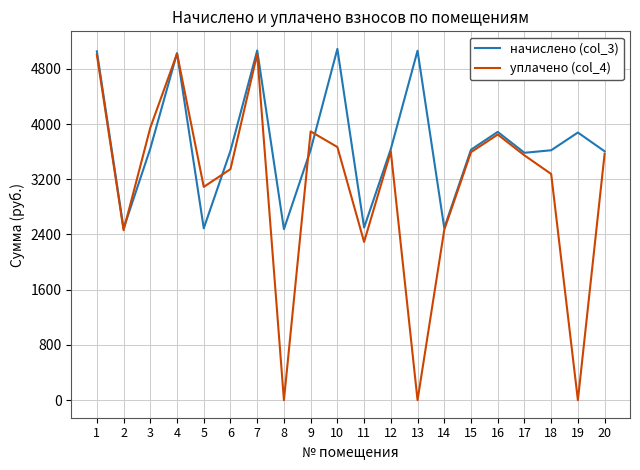

What is the sum of all уплачено (col_4) values?

61635.9